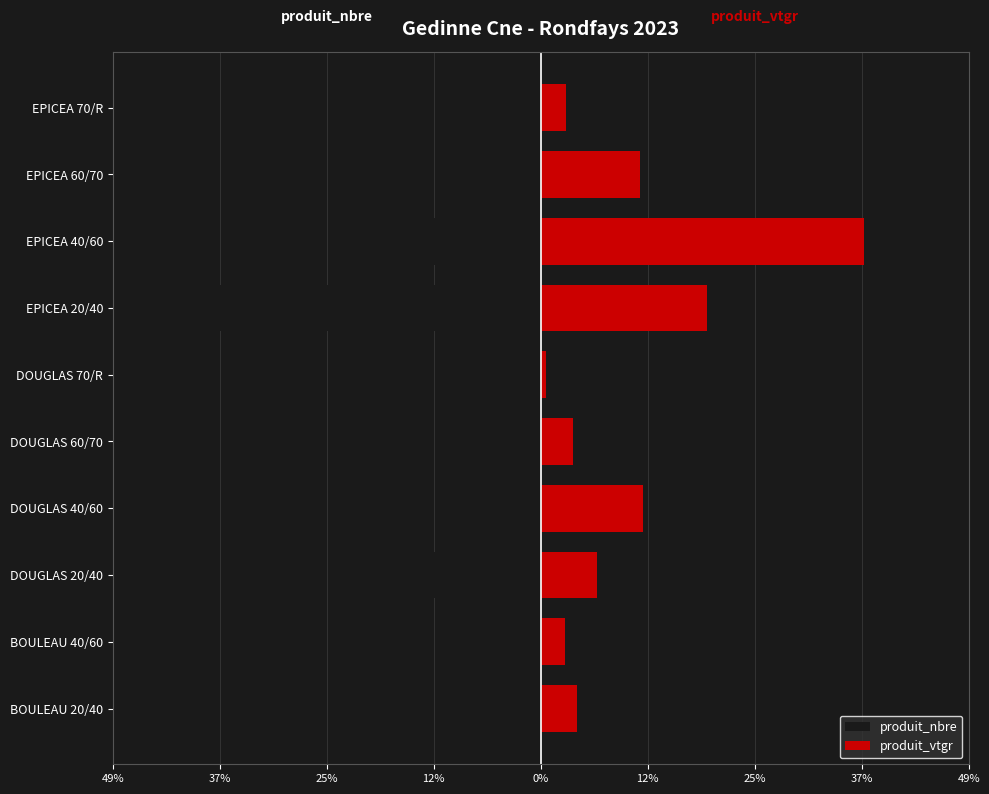

The produit_nbre series shows -3.9 at DOUGLAS 20/40. True or false?

False